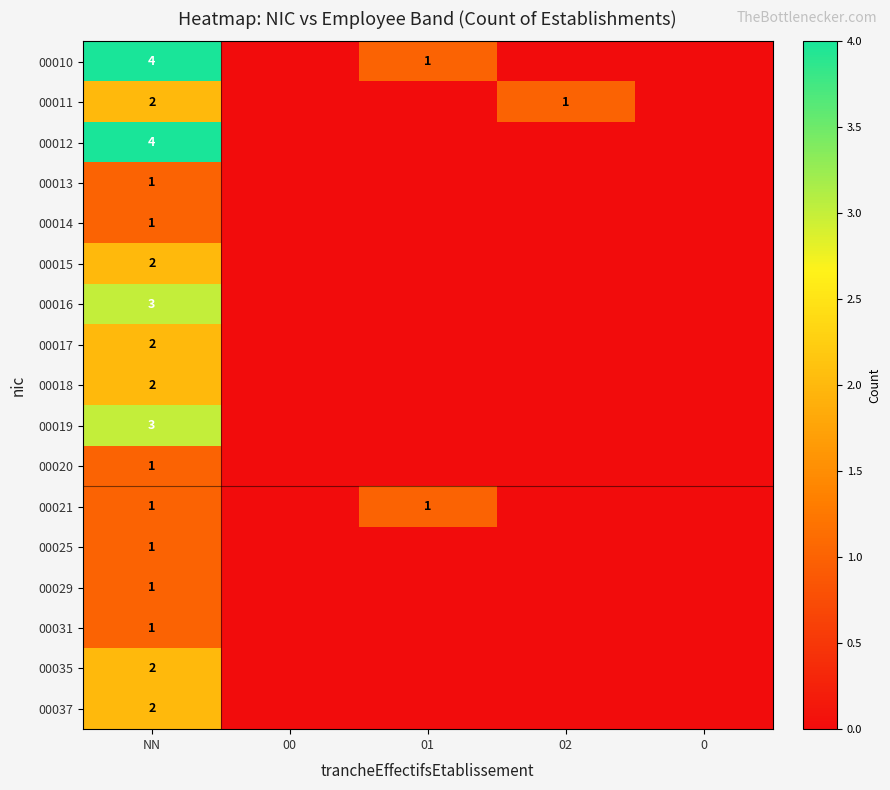

Is it true that 00012 equals 4 at NN?

True